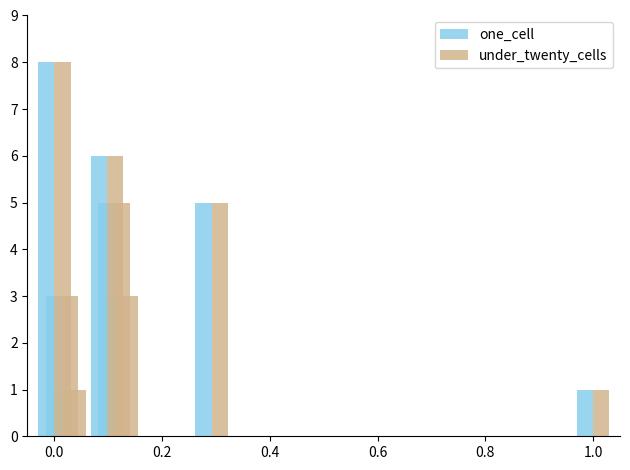

Which series has the largest range (max minus min)?

one_cell